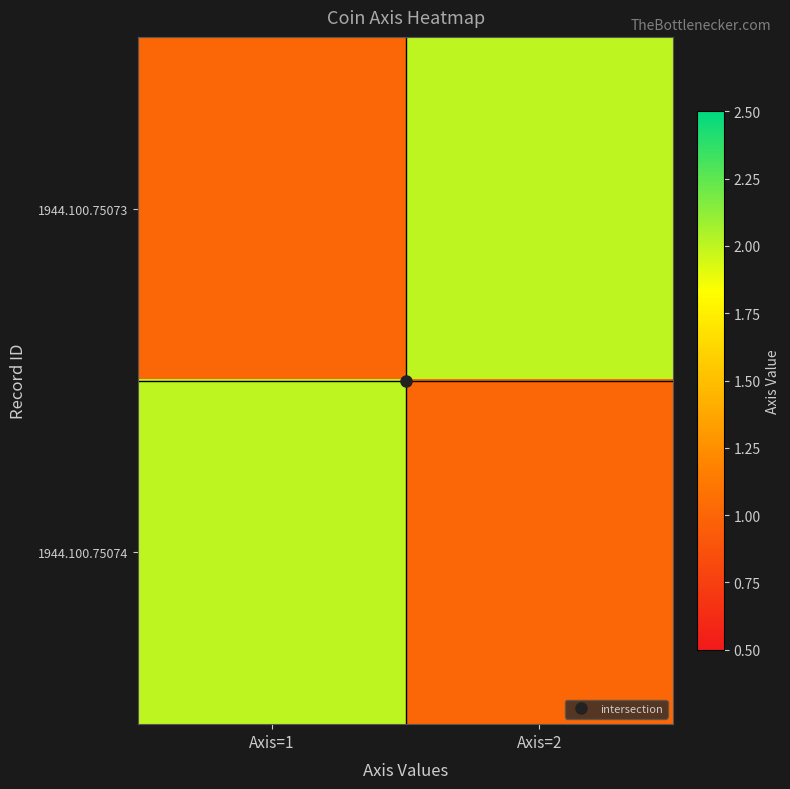

Which has a higher value, Axis=2 or Axis=1?

Axis=2